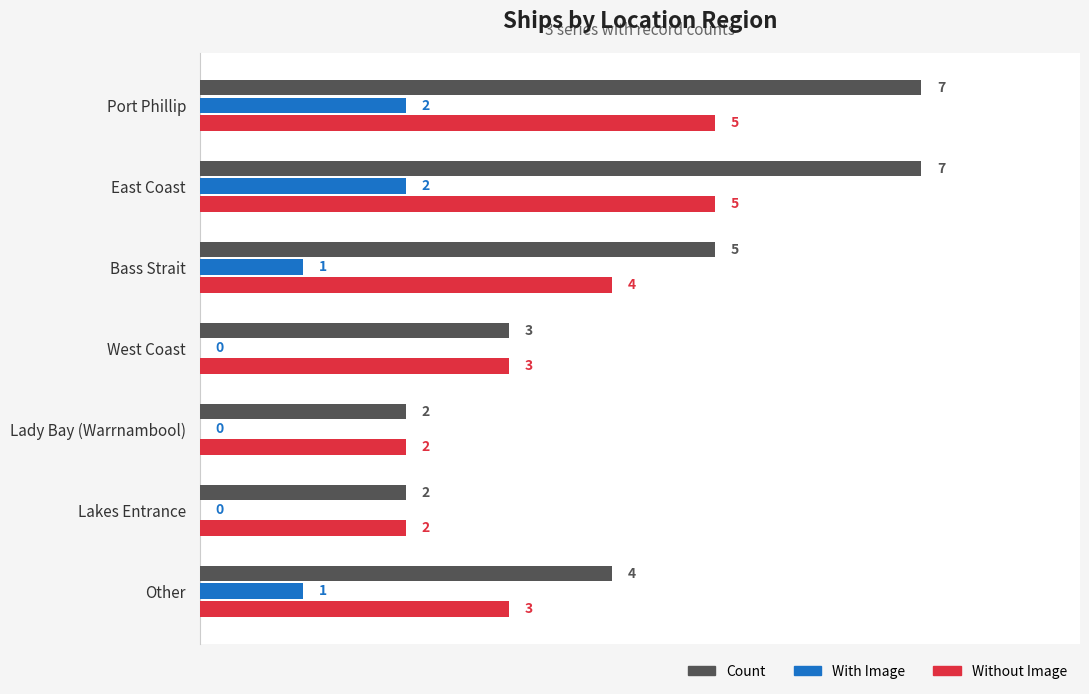

Is the value of Without Image at Other greater than the value of With Image at East Coast?

Yes